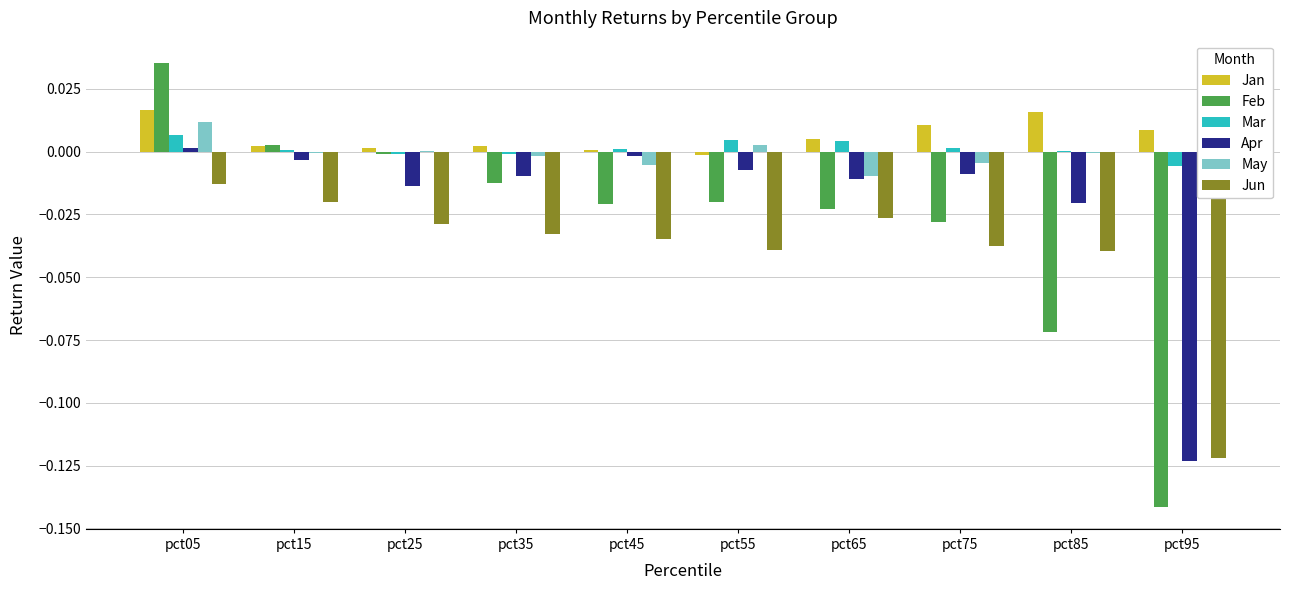

Reading left to right, list all the values displayed in this chart.

Jan: 0.0	0.0	0.0	0.0	0.0	-0.0	0.0	0.0	0.0	0.0
Feb: 0.0	0.0	-0.0	-0.0	-0.0	-0.0	-0.0	-0.0	-0.1	-0.1
Mar: 0.0	0.0	-0.0	-0.0	0.0	0.0	0.0	0.0	0.0	-0.0
Apr: 0.0	-0.0	-0.0	-0.0	-0.0	-0.0	-0.0	-0.0	-0.0	-0.1
May: 0.0	-0.0	0.0	-0.0	-0.0	0.0	-0.0	-0.0	-0.0	0.0
Jun: -0.0	-0.0	-0.0	-0.0	-0.0	-0.0	-0.0	-0.0	-0.0	-0.1